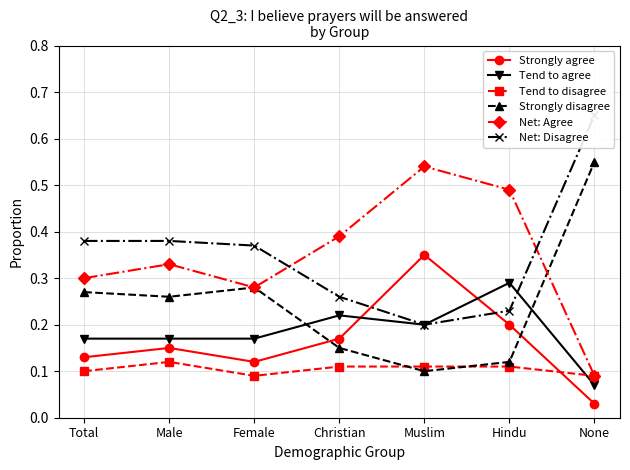

Which has a higher value, Hindu or Christian?

Hindu